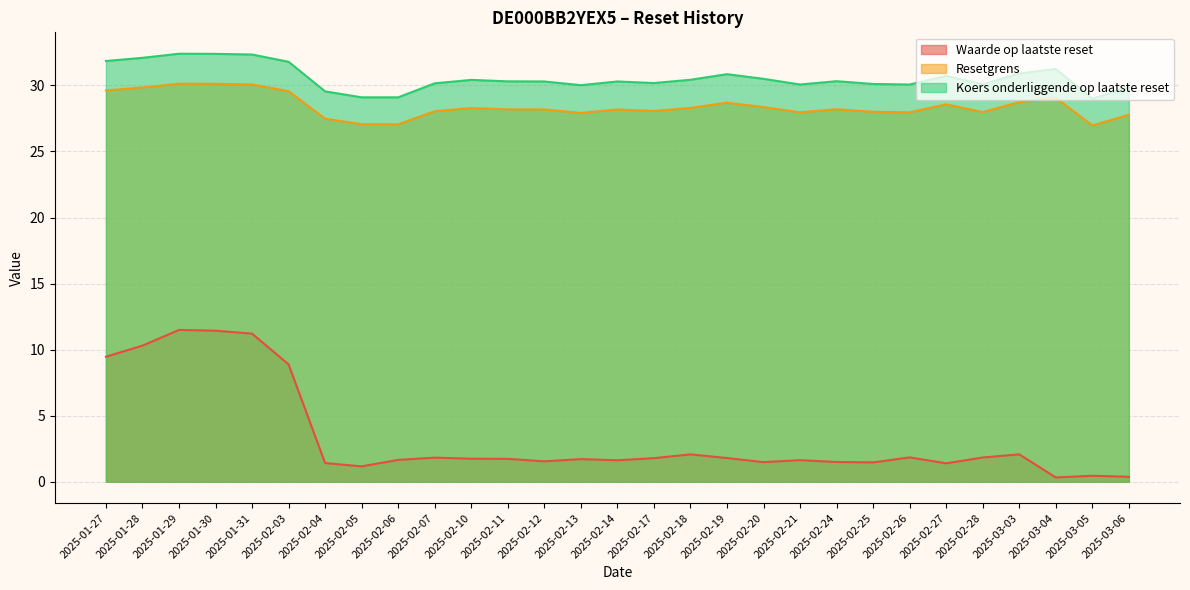

What is the sum of the Resetgrens values at 2025-02-12 and 2025-02-17?

56.2